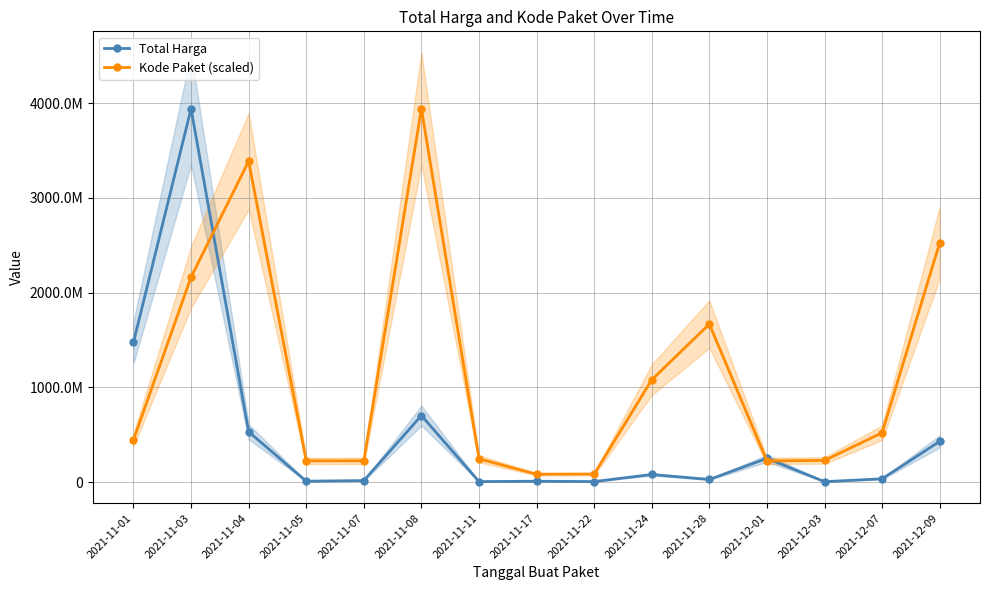

Where is Kode Paket (scaled) nearest to the value 2011600326?

2021-11-03